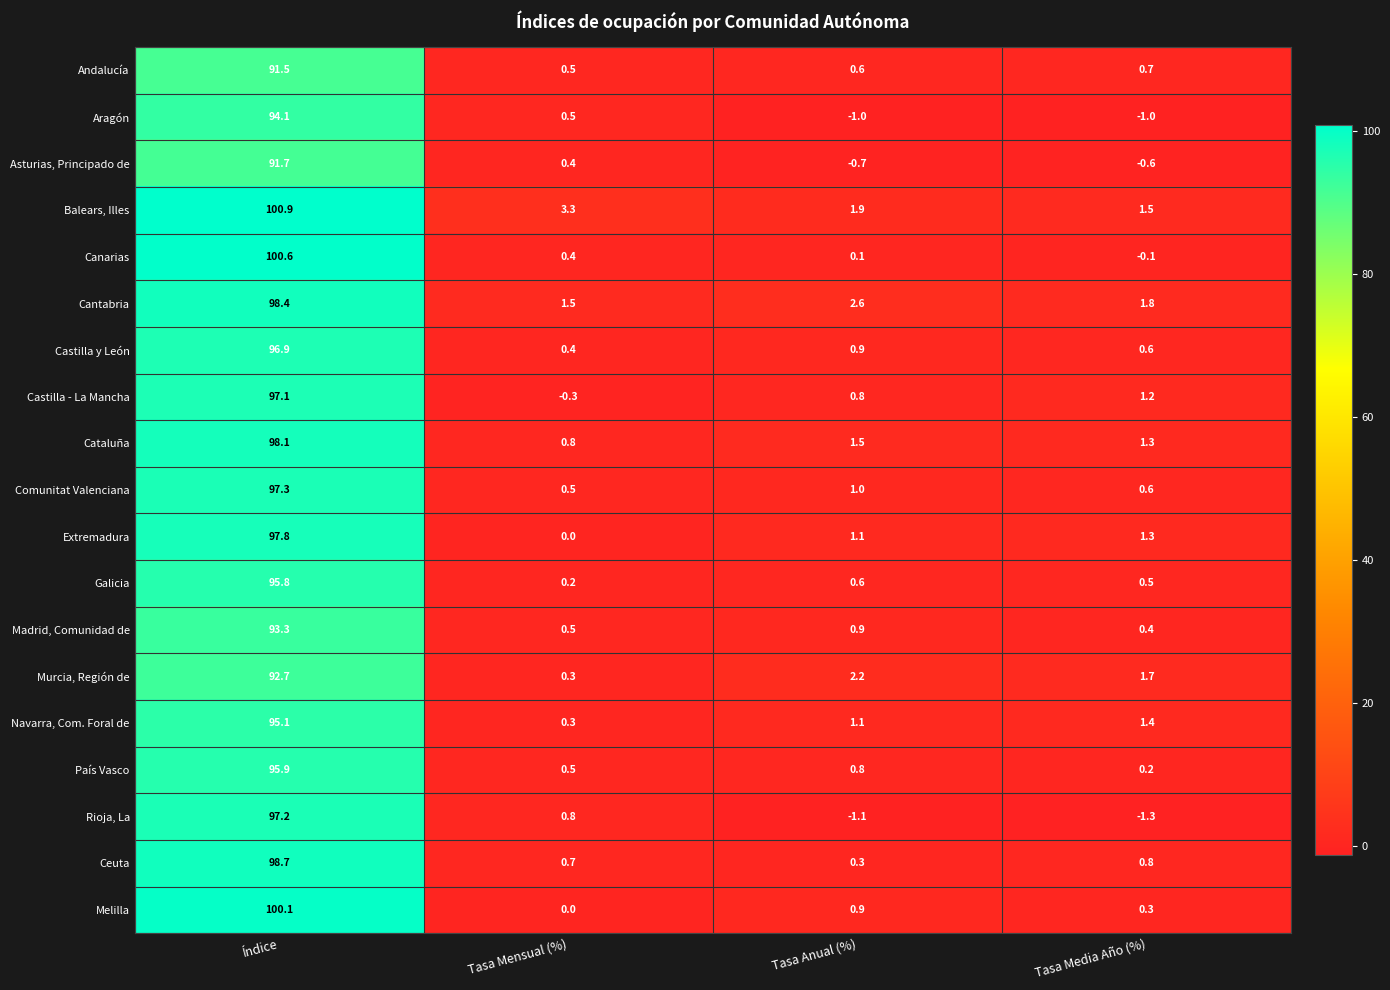

Which series has the largest total across all categories?

Balears, Illes